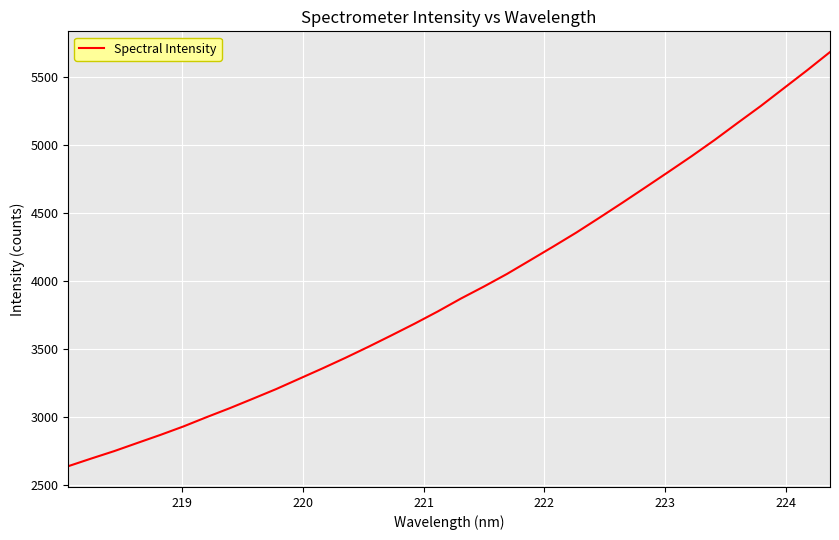

What is the smallest value displayed?

2634.5